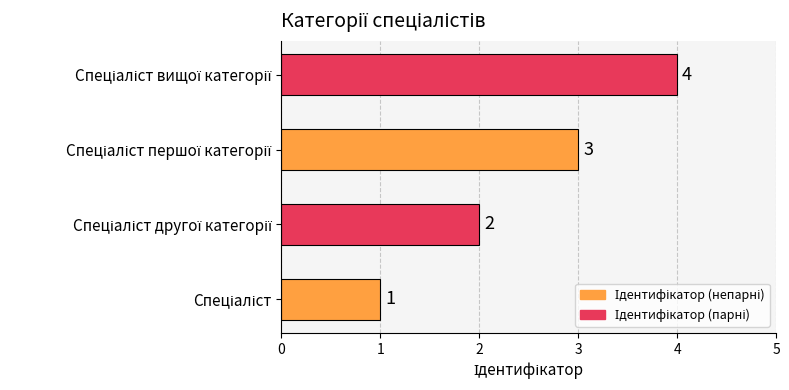

What is the difference between the maximum and minimum values?

3